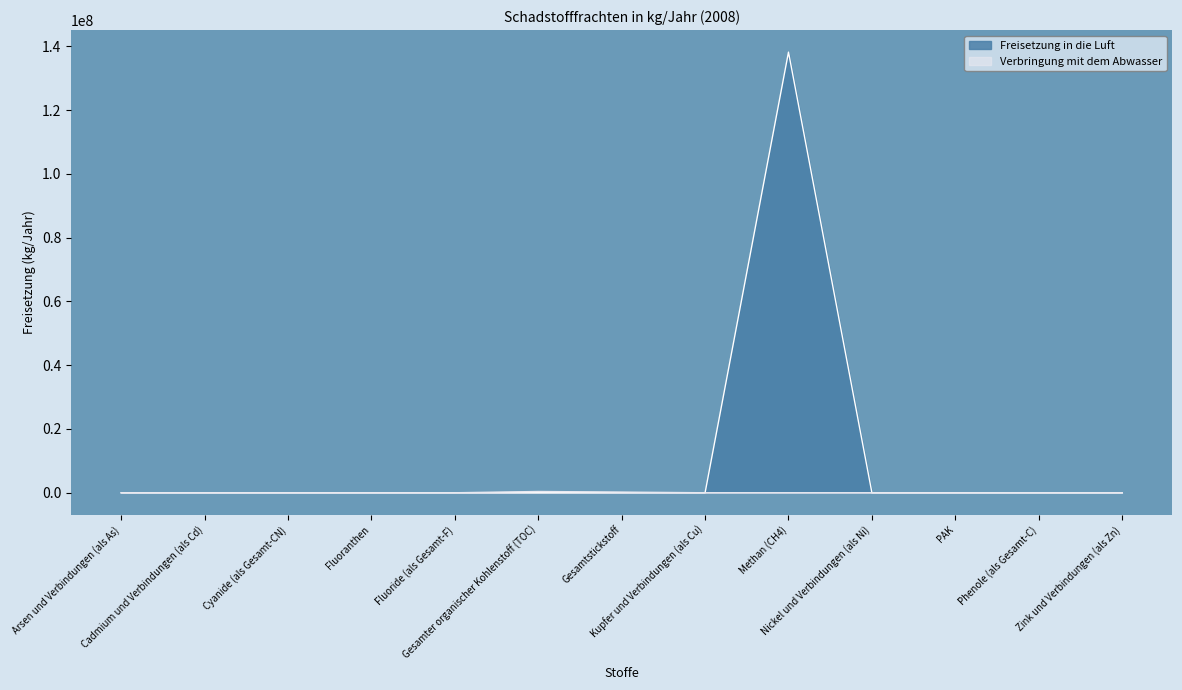

The Verbringung mit dem Abwasser series shows 72 at Kupfer und Verbindungen (als Cu). True or false?

True